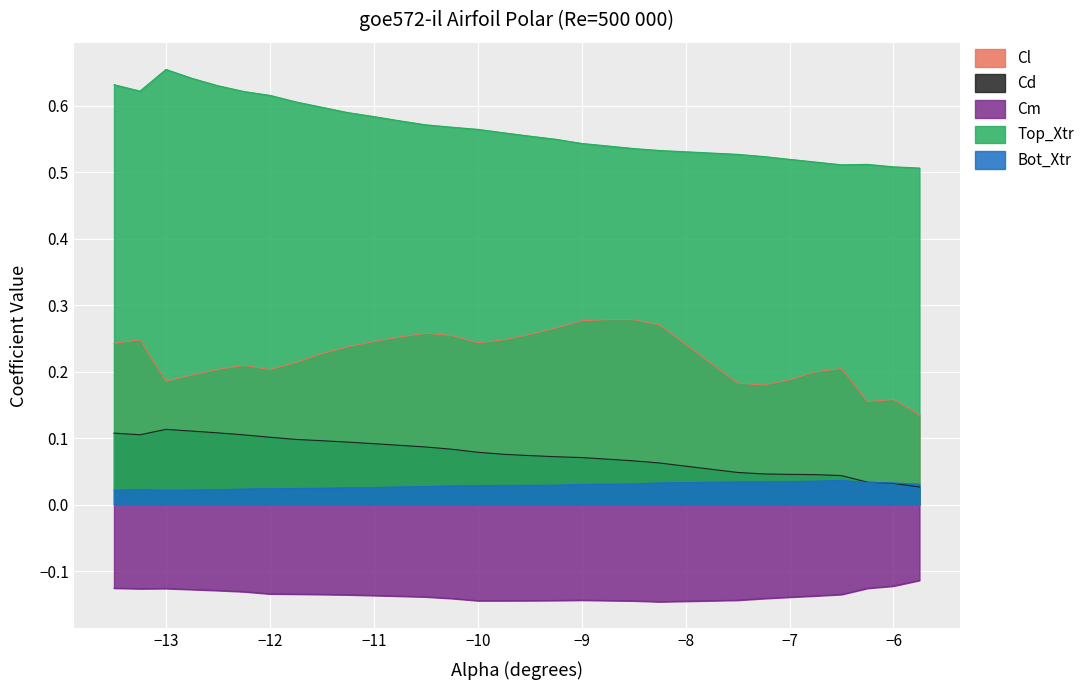

True or false: Cl and Cd cross at least once.

False